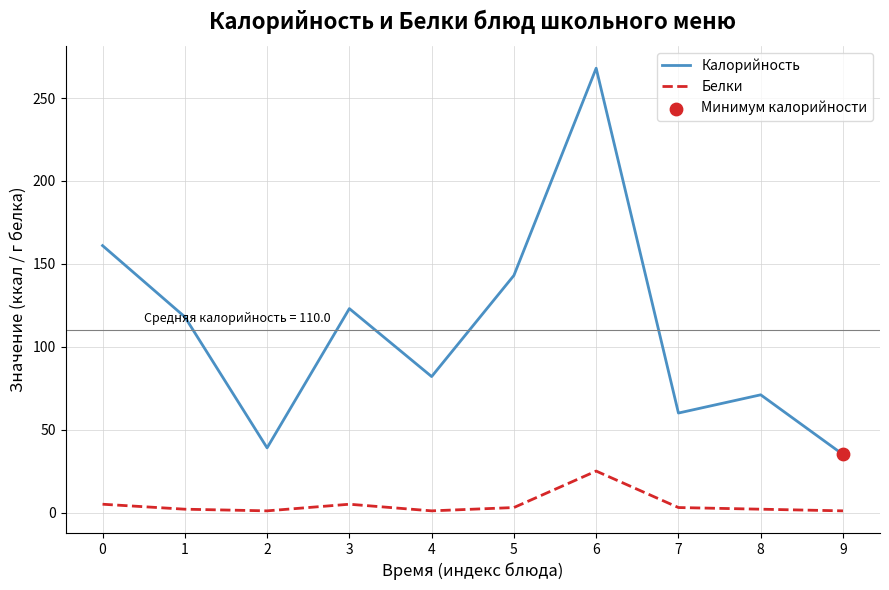

Which series changed the most between 3 and 8?

Калорийность